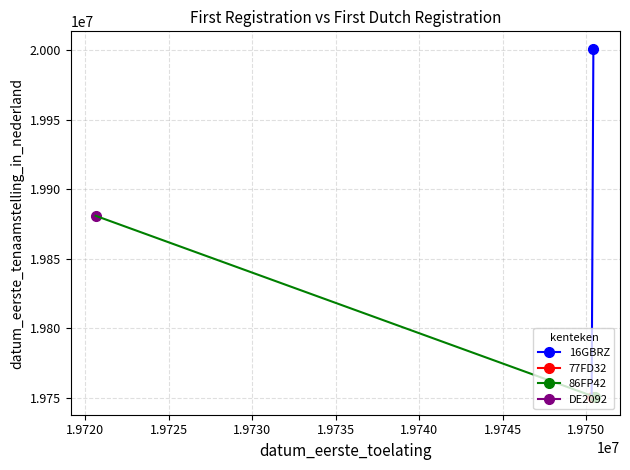

How many categories are shown in the chart?

4